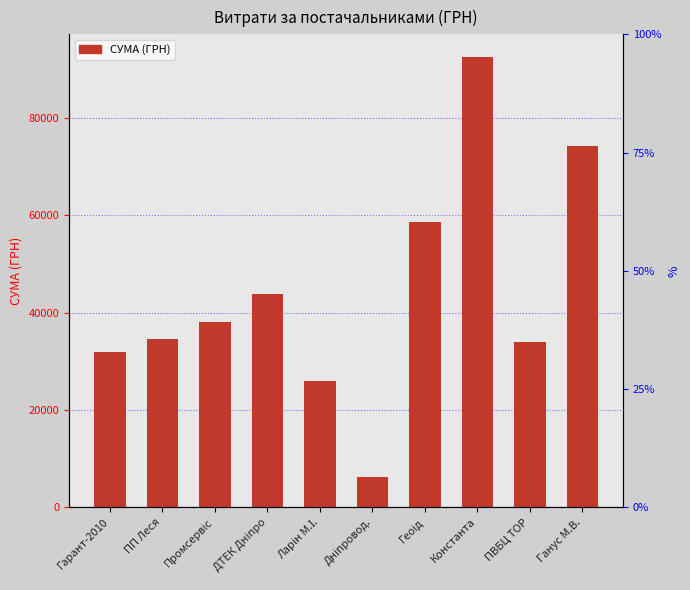

What is the difference between the maximum and minimum values?

86300.6